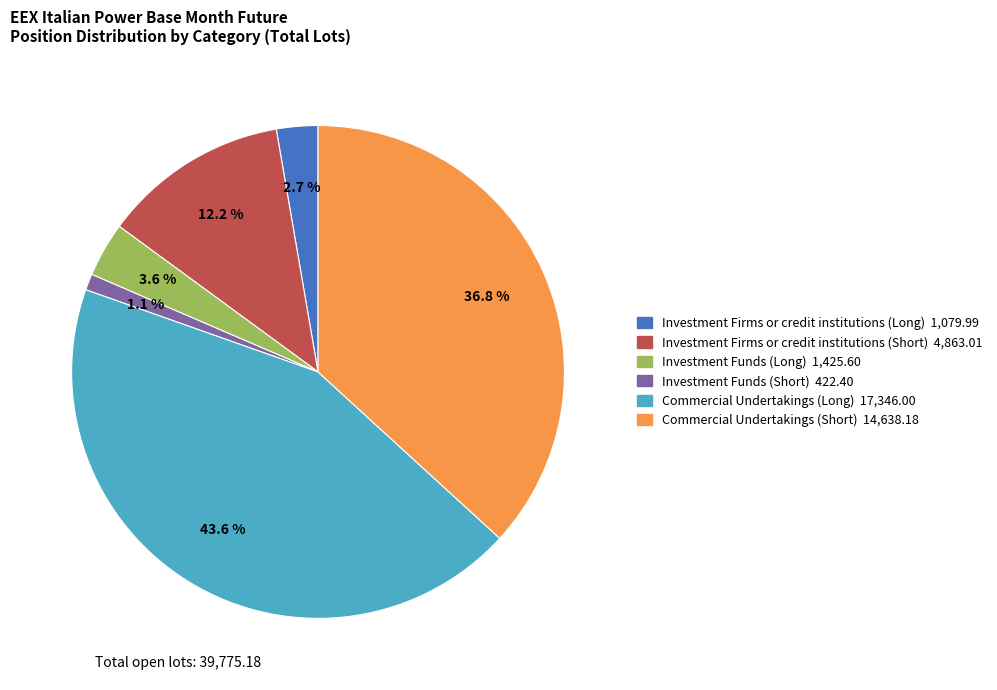

To the nearest percent, what is the combined percentage of Investment Firms or credit institutions (Long) and Investment Funds (Long)?

6%